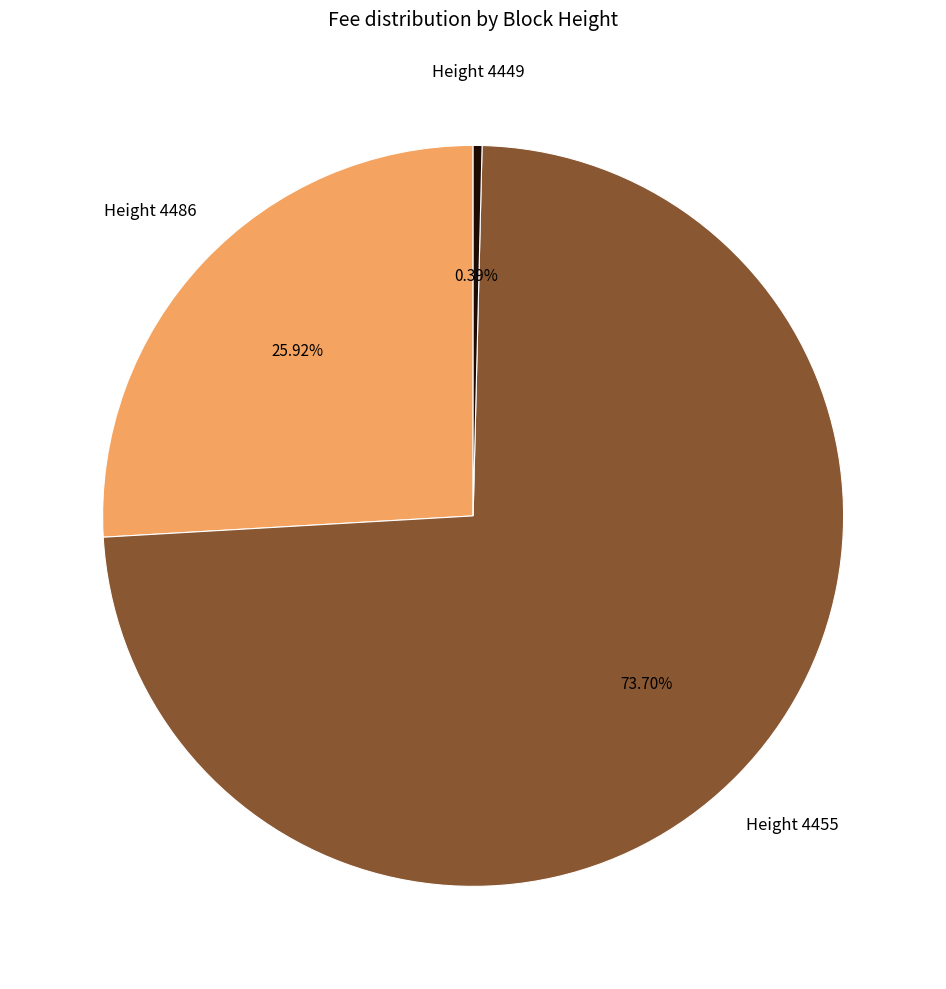

Is there any slice that represents more than half of the pie?

Yes